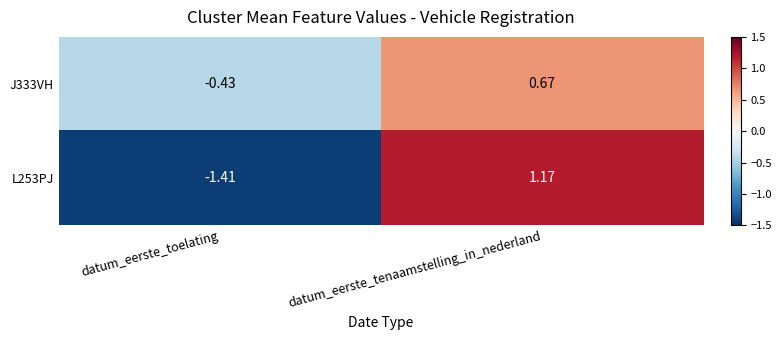

Is the value of J333VH at datum_eerste_toelating greater than the value of L253PJ at datum_eerste_tenaamstelling_in_nederland?

No